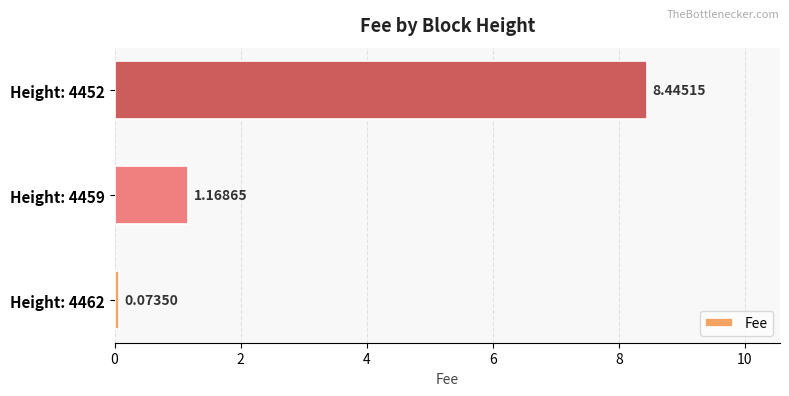

List the labels in order of value, largest first.

Height: 4452, Height: 4459, Height: 4462